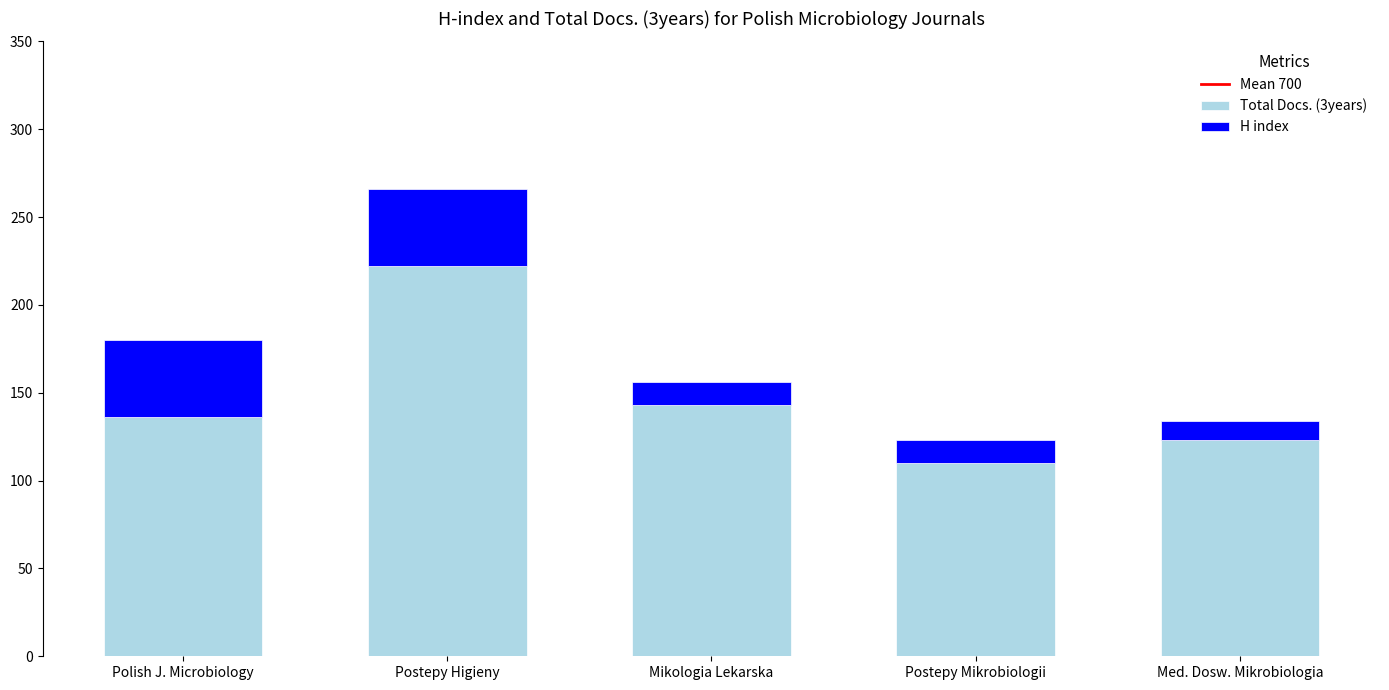

Reading left to right, list the values for the Total Docs. (3years) series.

136	222	143	110	123